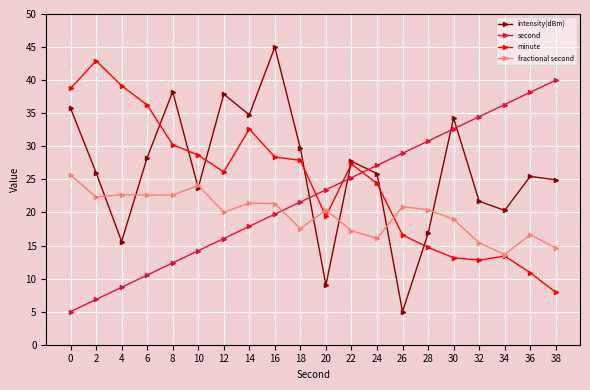

True or false: second has a value of 22.2 at 12.

False